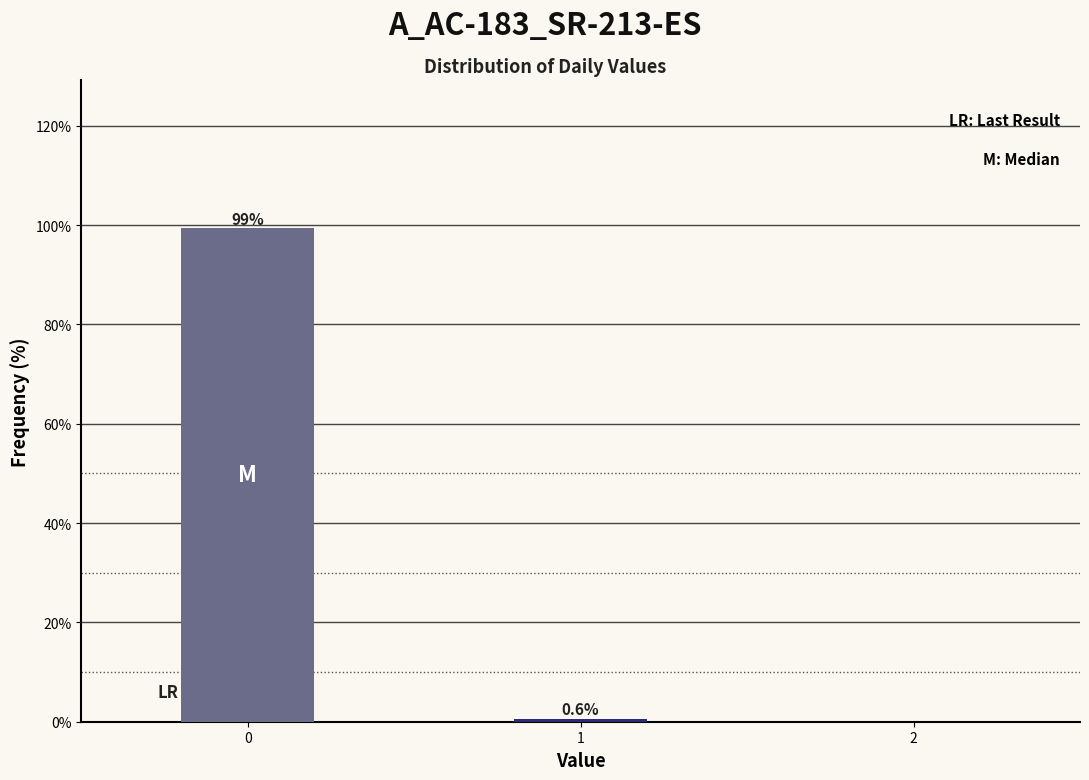

Reading left to right, what are all the values shown in this chart?

99.4	0.6